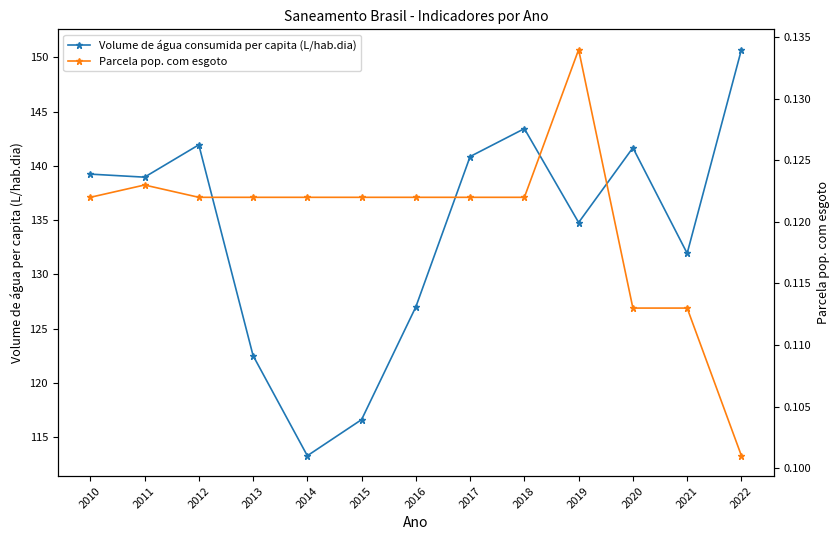

At 2014, list the series in order from largest to smallest.

Volume de água consumida per capita (L/hab.dia), Parcela pop. com esgoto